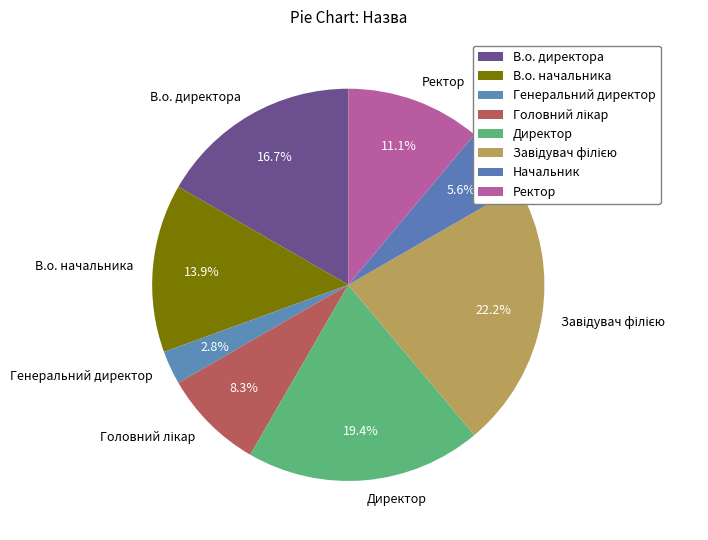

True or false: Директор accounts for 19% of the total.

True